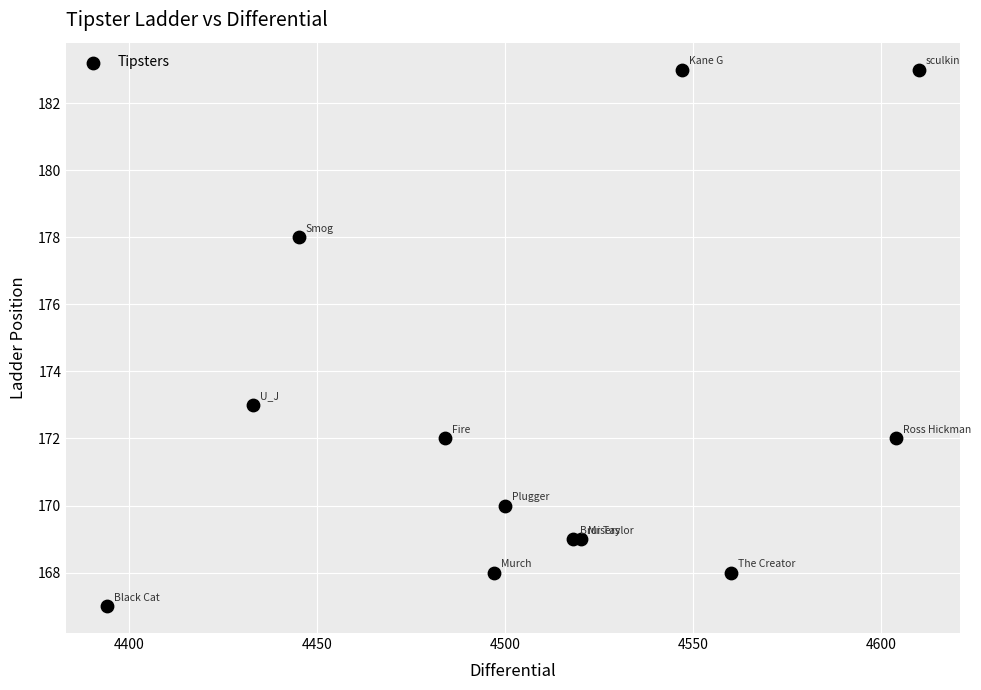

What Y value in the scatter plot is closest to 175?

173